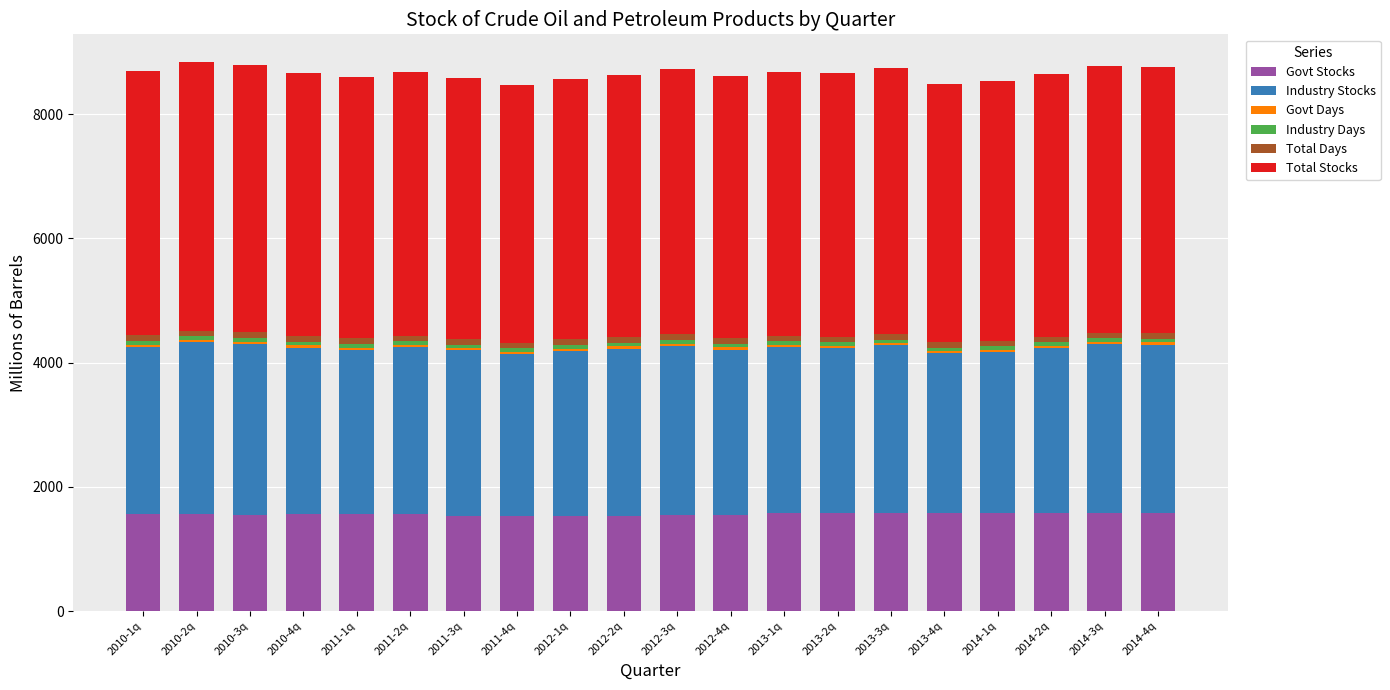

What is the highest value of the Govt Stocks series?

1585